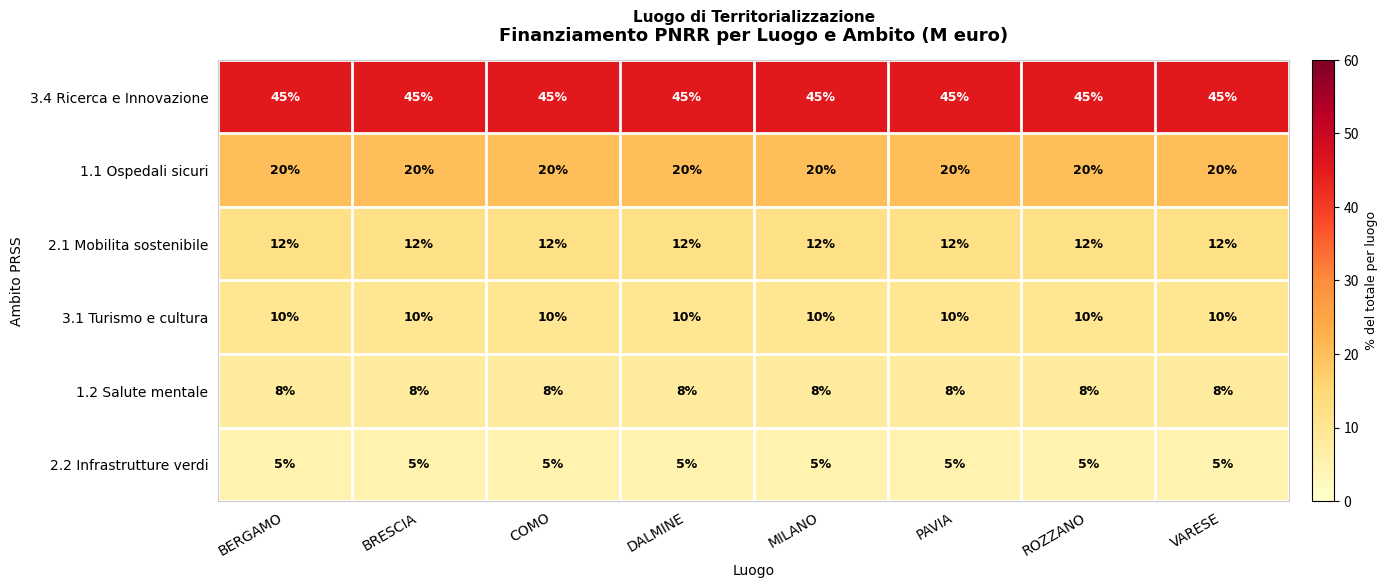

What is the greatest value displayed?

45